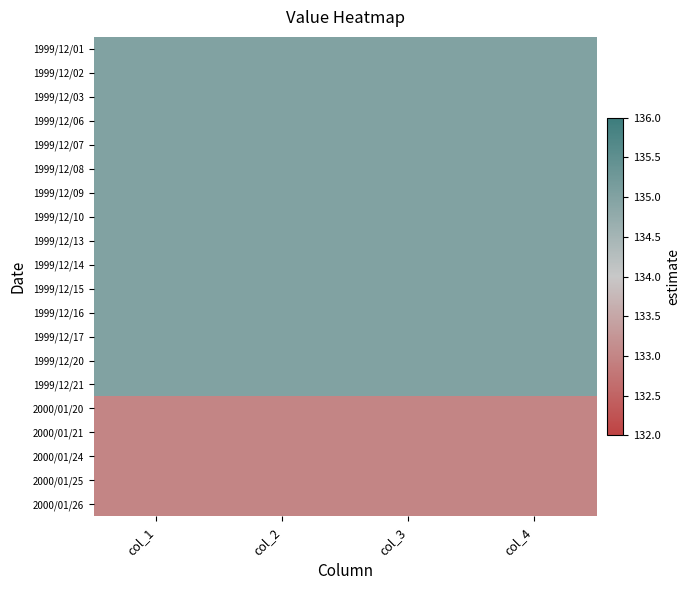

What is the difference between the highest and lowest values at col_3?

2